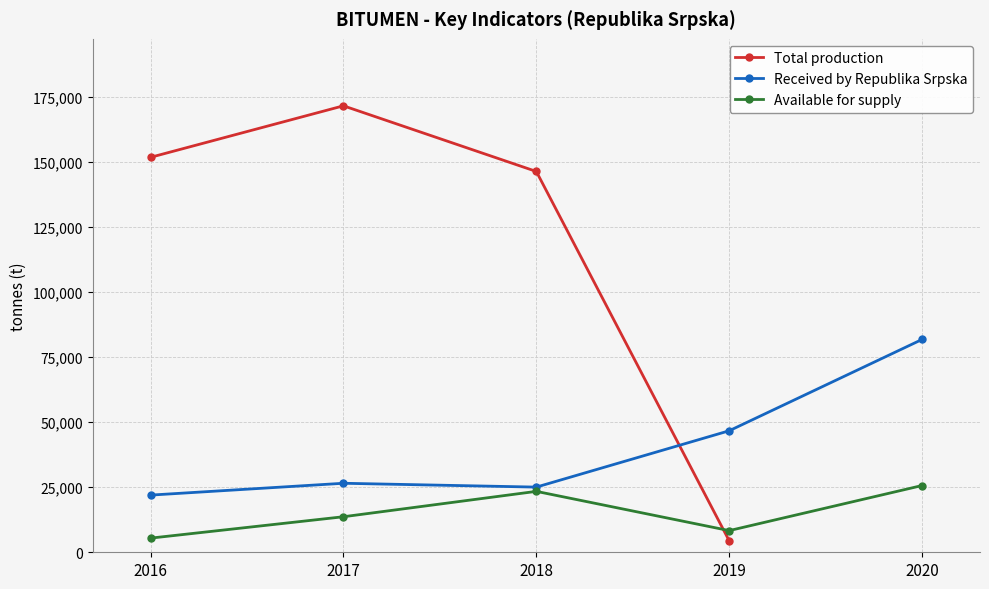

Rank the categories by Received by Republika Srpska value from highest to lowest.

2020, 2019, 2017, 2018, 2016